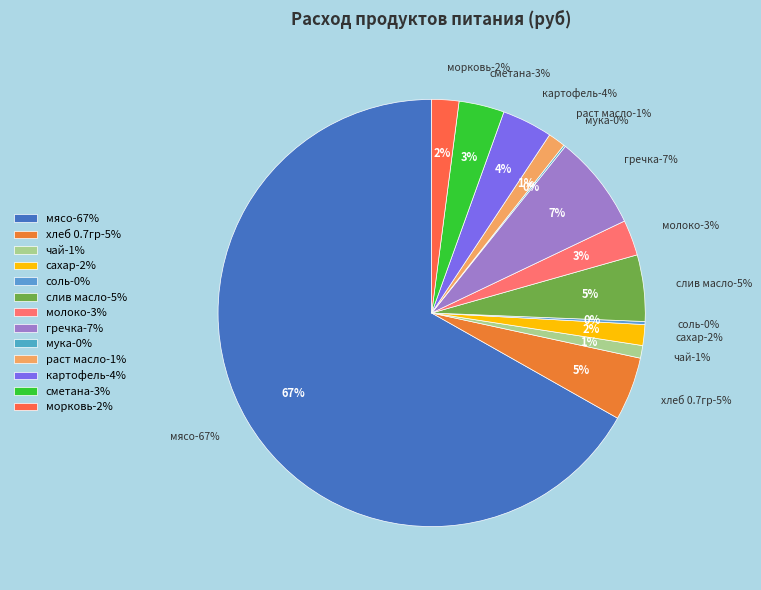

Count the number of slices in the pie.

13